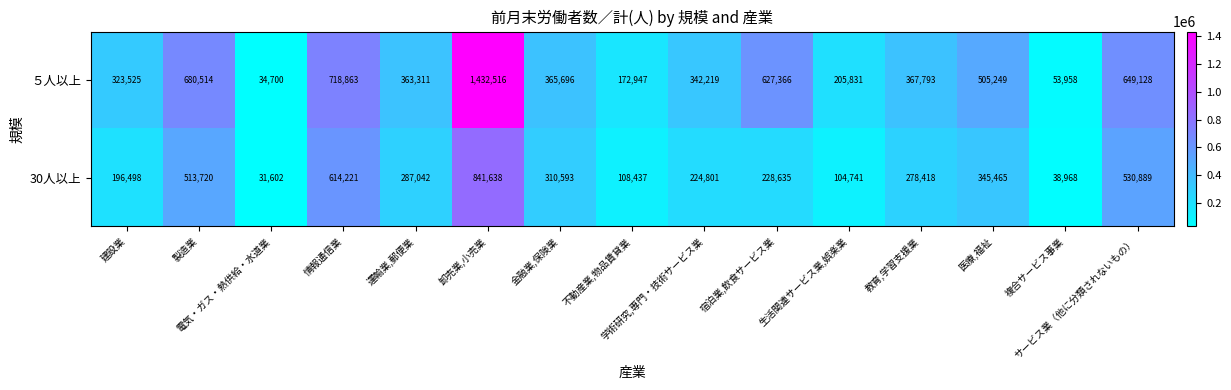

Which series has the largest range (max minus min)?

５人以上